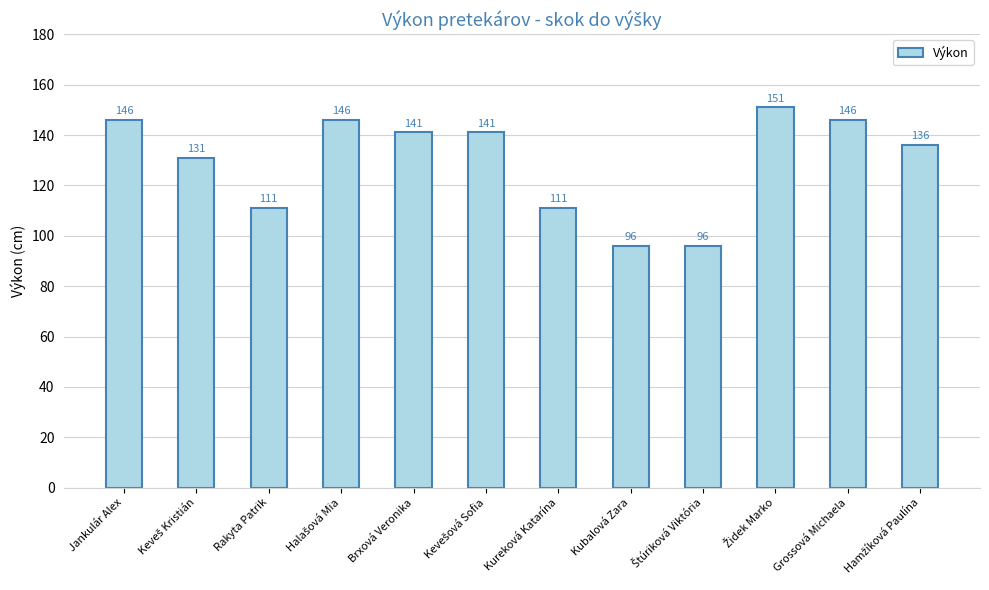

Reading left to right, transcribe all the data shown in this chart.

146	131	111	146	141	141	111	96	96	151	146	136